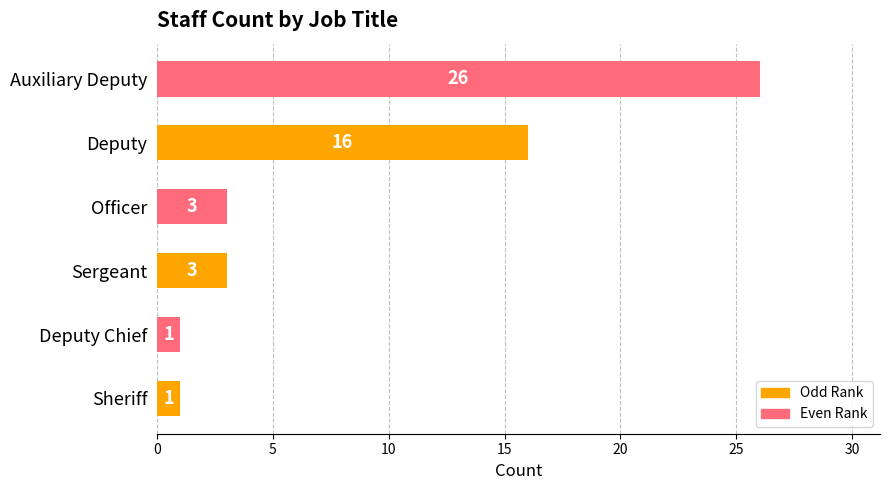

What is the sum of all values?

50